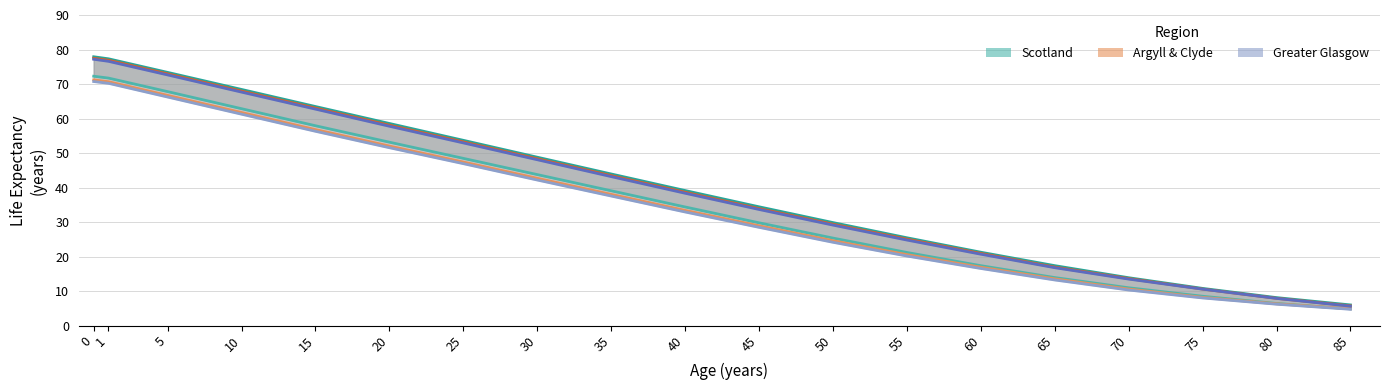

List the series in order of their peak value, highest first.

Scotland Females, Argyll & Clyde Females, Greater Glasgow Females, Scotland Males, Argyll & Clyde Males, Greater Glasgow Males